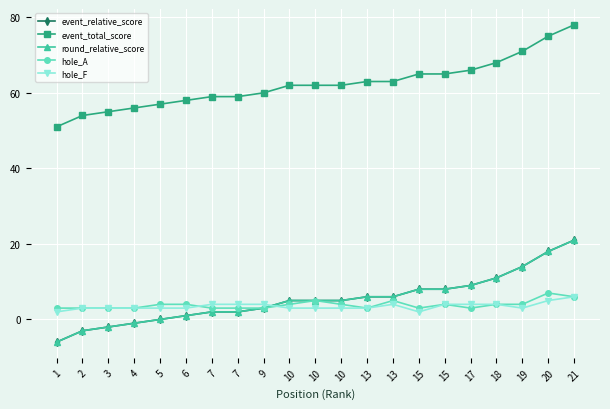

At which category does the chart reach its minimum across all series?

1